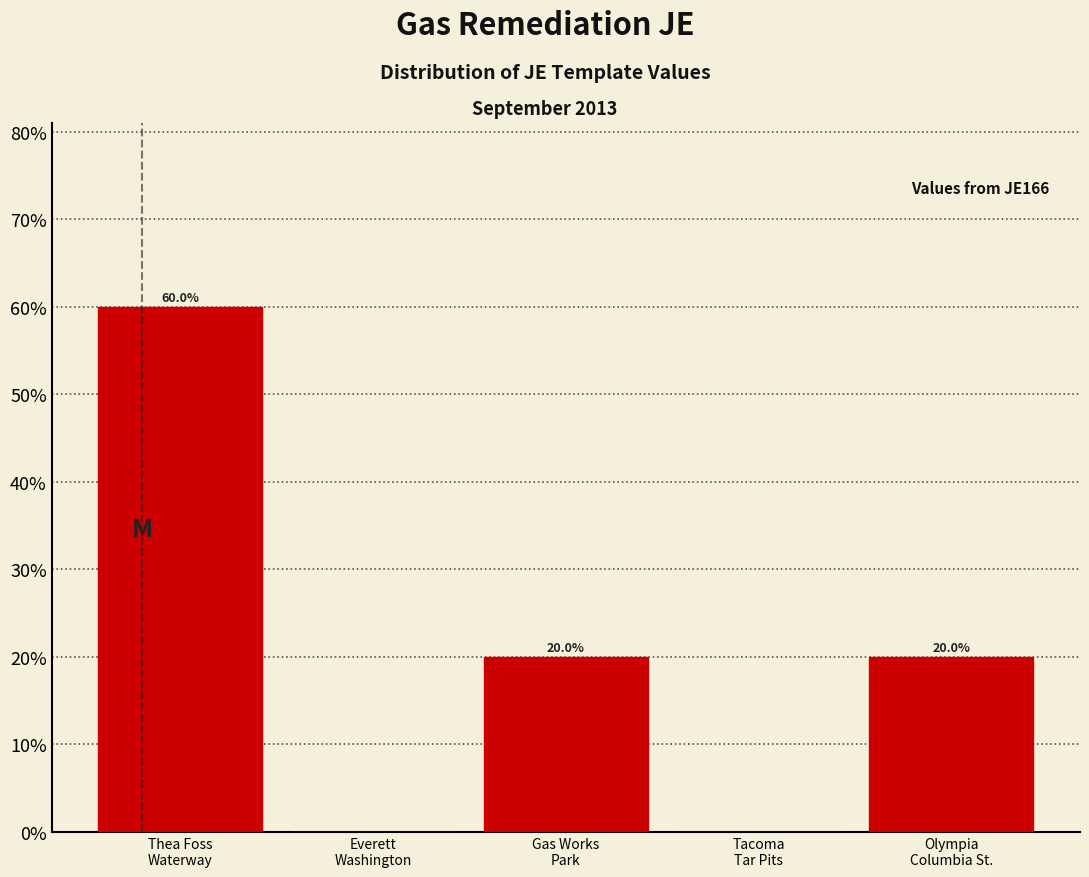

What is the sum of all values?

100